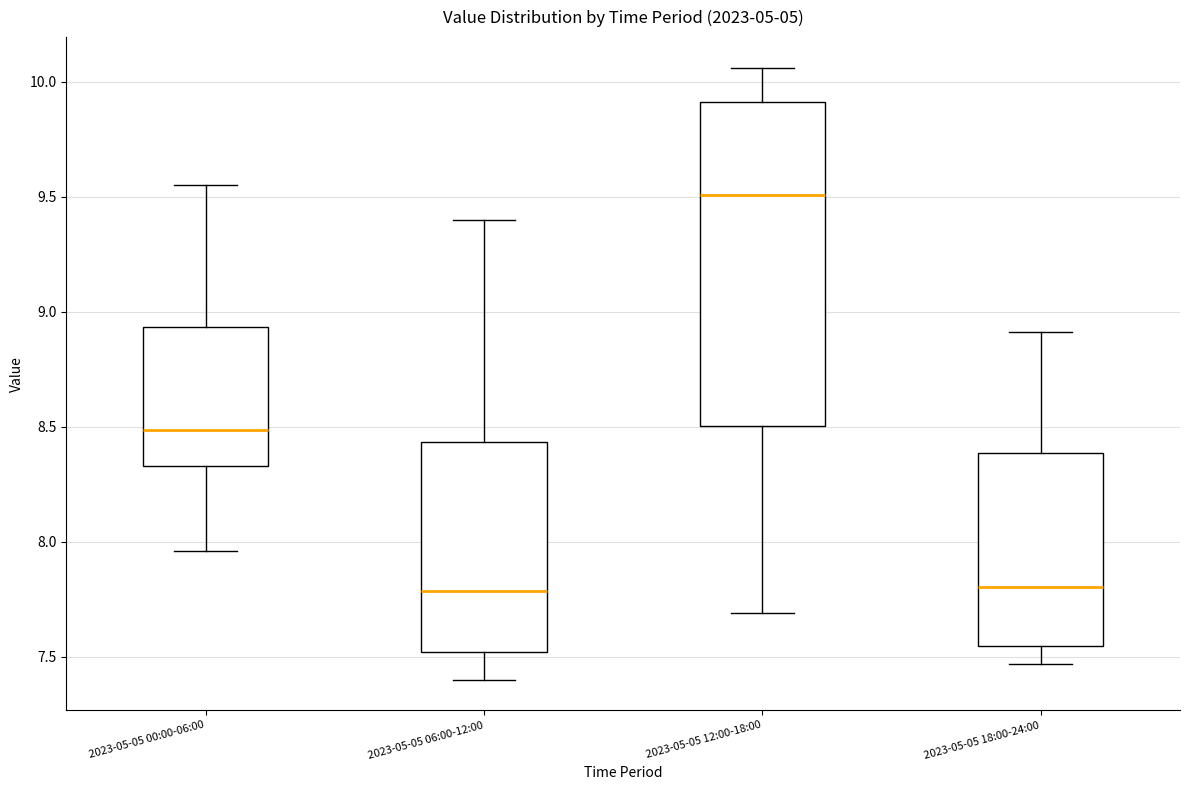

Reading left to right, read every box against the y-axis: the position of its median line, the range the box covers, and the ends of its whiskers. The values are not printed on the chart, so give them approximately, as read against the axis.

2023-05-05 00:00-06:00: median 8.50, box 8.35 to 8.95, whiskers 7.95 to 9.55
2023-05-05 06:00-12:00: median 7.80, box 7.50 to 8.45, whiskers 7.40 to 9.40
2023-05-05 12:00-18:00: median 9.50, box 8.50 to 9.90, whiskers 7.70 to 10.05
2023-05-05 18:00-24:00: median 7.80, box 7.55 to 8.40, whiskers 7.45 to 8.90